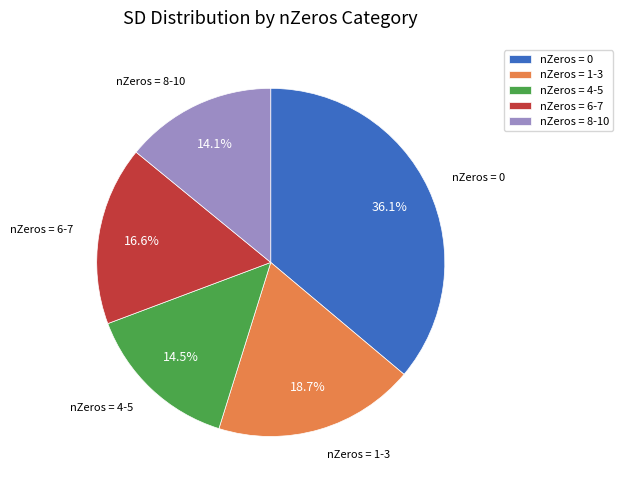

How much of the chart is everything except nZeros = 6-7?

83.4%